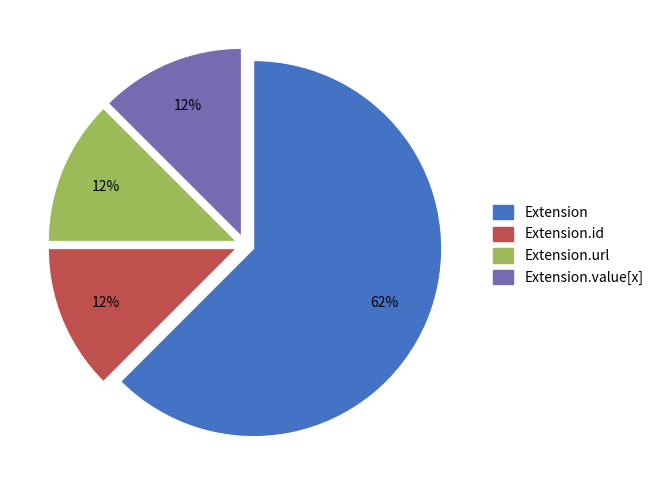

Does any single category account for the majority?

Yes